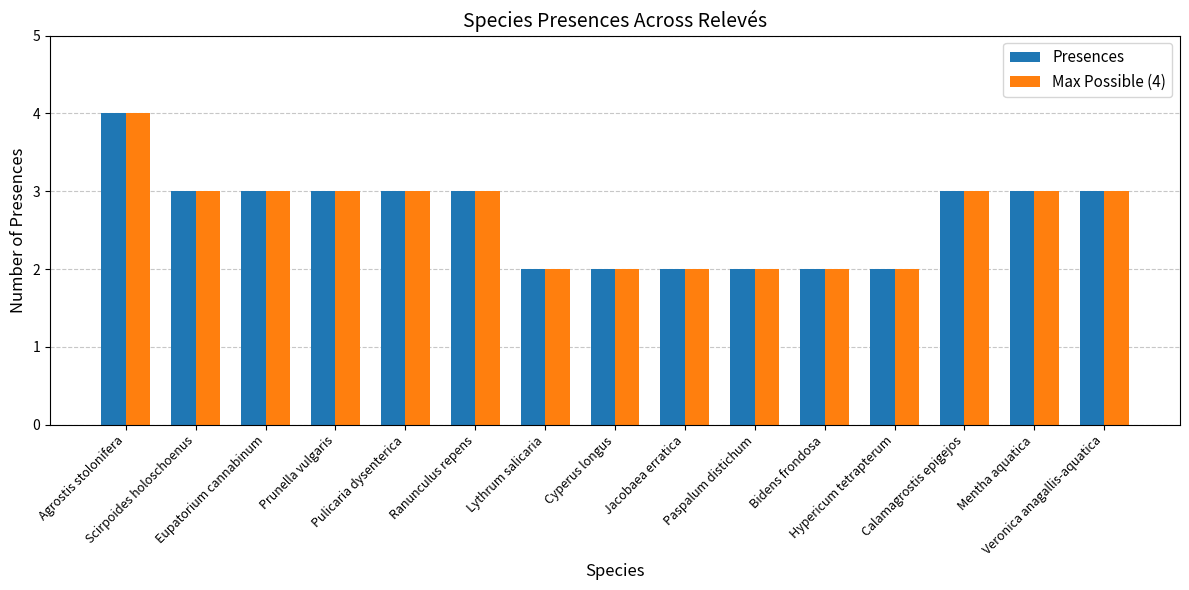

How many bars are there in total?

30